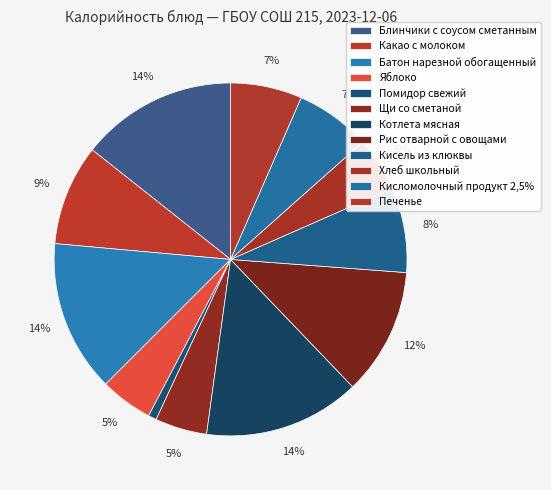

To the nearest percent, what portion does Хлеб школьный represent?

5%